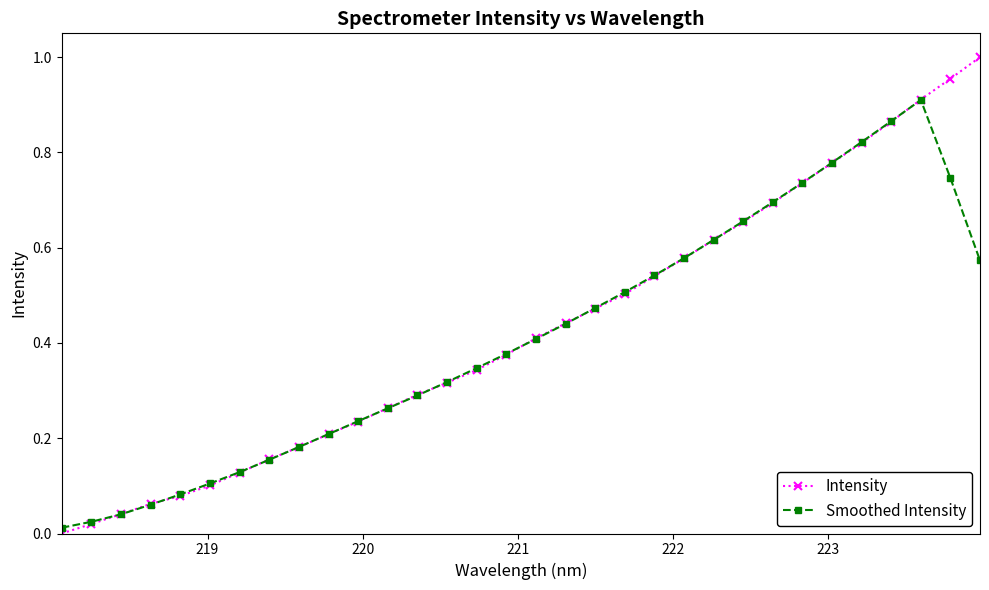

Which series has the widest spread of values?

Intensity